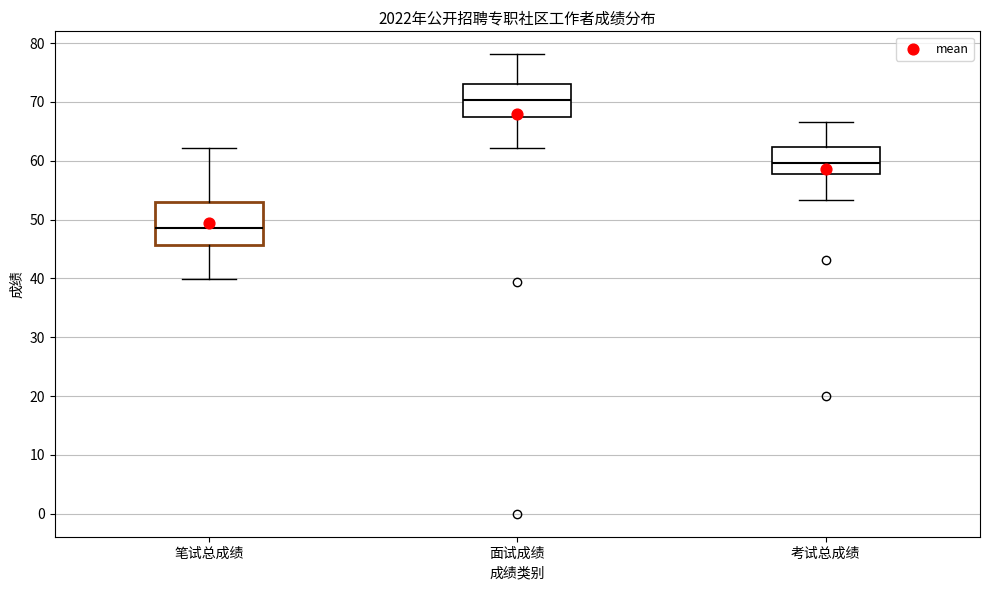

Reading left to right, read every box against the y-axis: the position of its median line, the range the box covers, and the ends of its whiskers. The values are not printed on the chart, so give them approximately, as read against the axis.

笔试总成绩: median 49, box 46 to 53, whiskers 40 to 62
面试成绩: median 70, box 68 to 73, whiskers 62 to 78
考试总成绩: median 60, box 58 to 62, whiskers 53 to 67